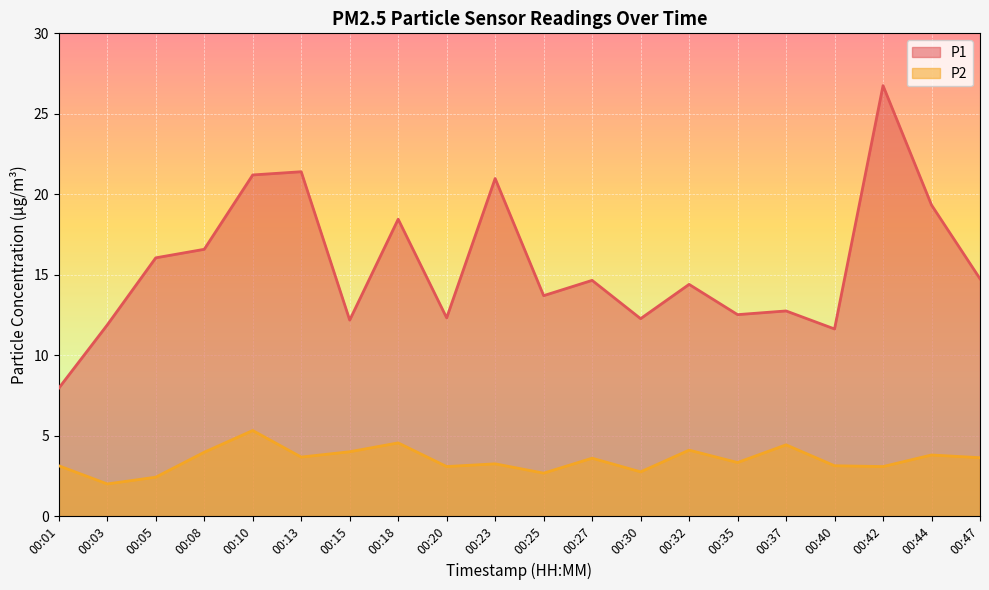

List the series in order of their overall mean, lowest first.

P2, P1